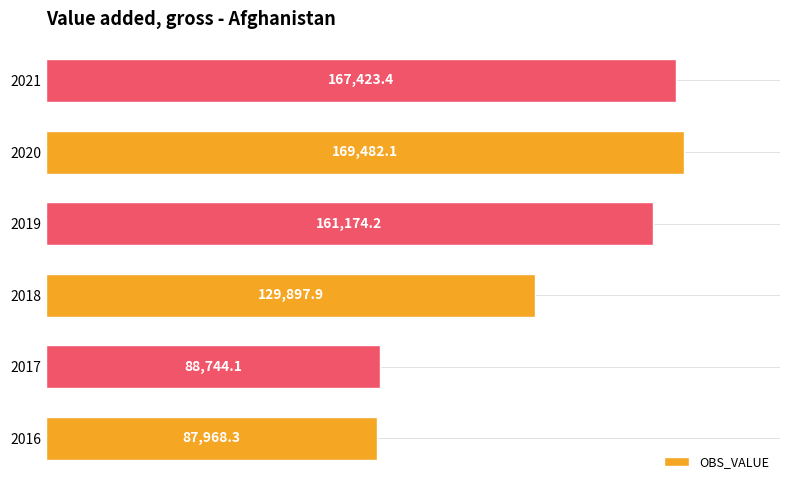

Are the bars grouped side by side (vs. stacked)?

No